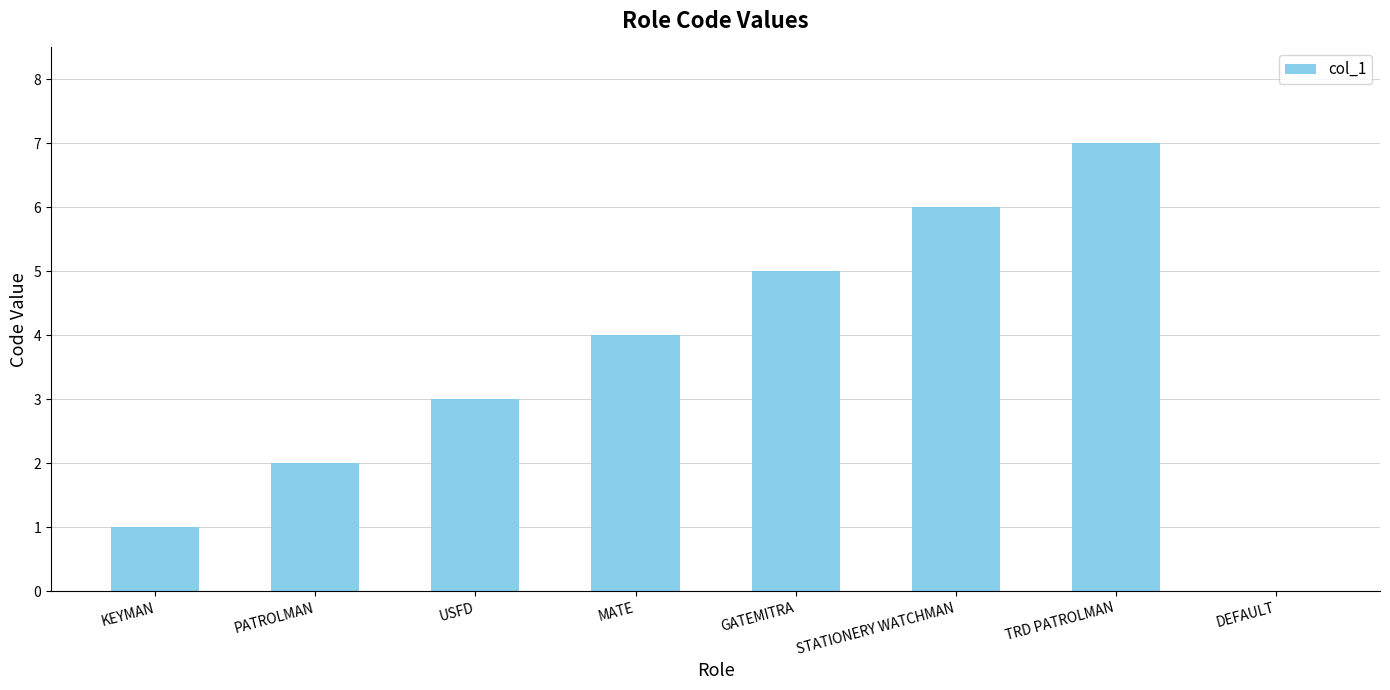

How many values are between 2 and 6?

5